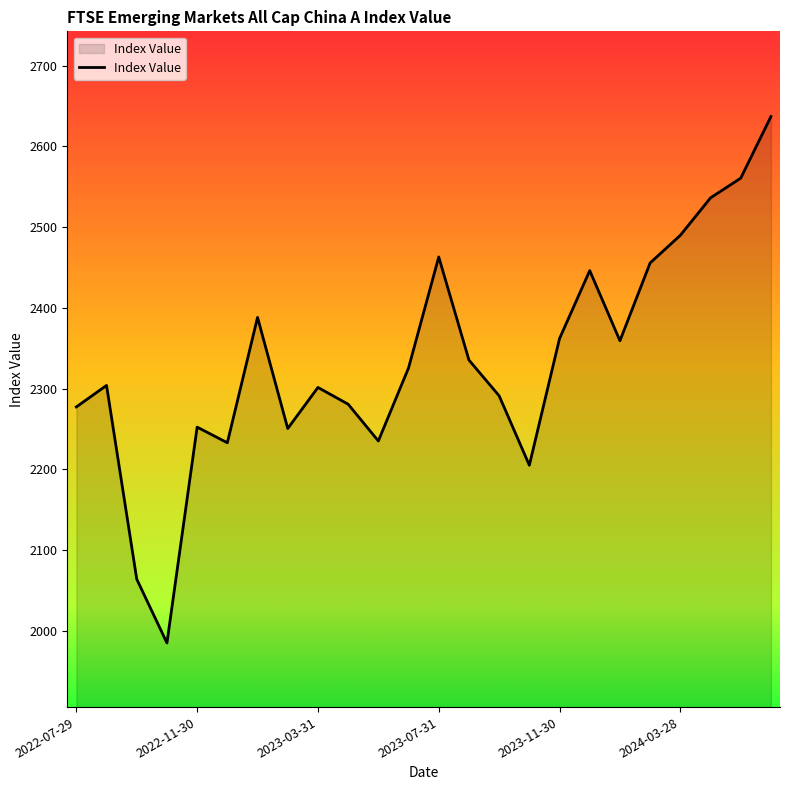

What is the difference between the maximum and minimum values?

651.8